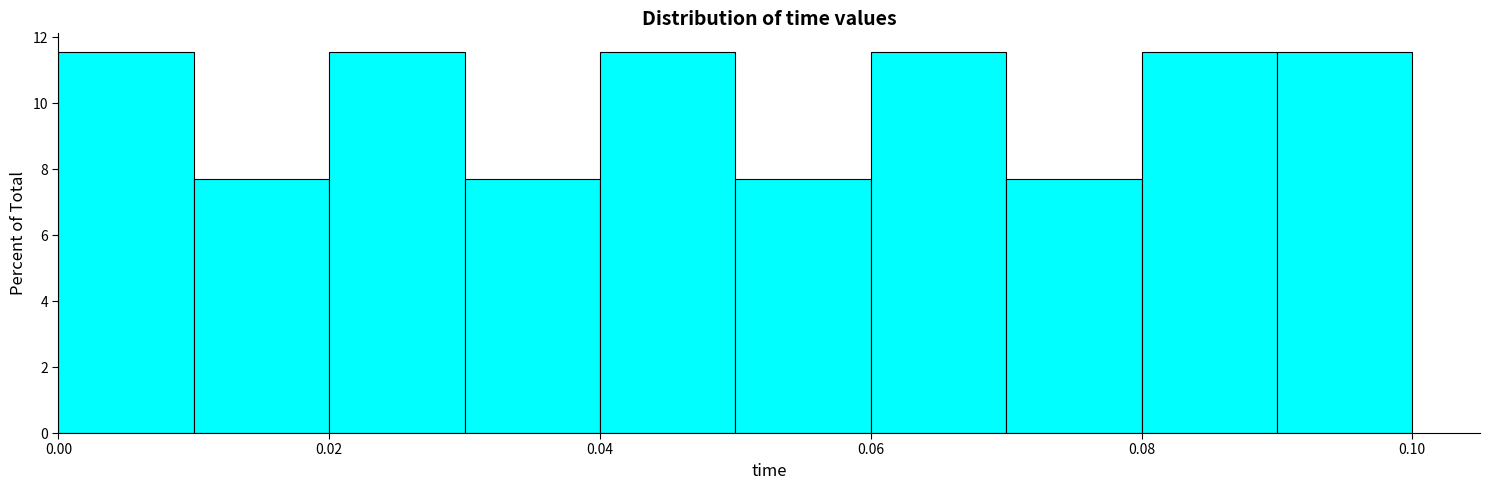

Reading left to right, list every bar in this chart as the range it spans on the x-axis followed by its height. The values are not printed on the chart, so give them approximately, as read against the axis.

0.00 to 0.01: 11.6
0.01 to 0.02: 7.6
0.02 to 0.03: 11.6
0.03 to 0.04: 7.6
0.04 to 0.05: 11.6
0.05 to 0.06: 7.6
0.06 to 0.07: 11.6
0.07 to 0.08: 7.6
0.08 to 0.09: 11.6
0.09 to 0.10: 11.6